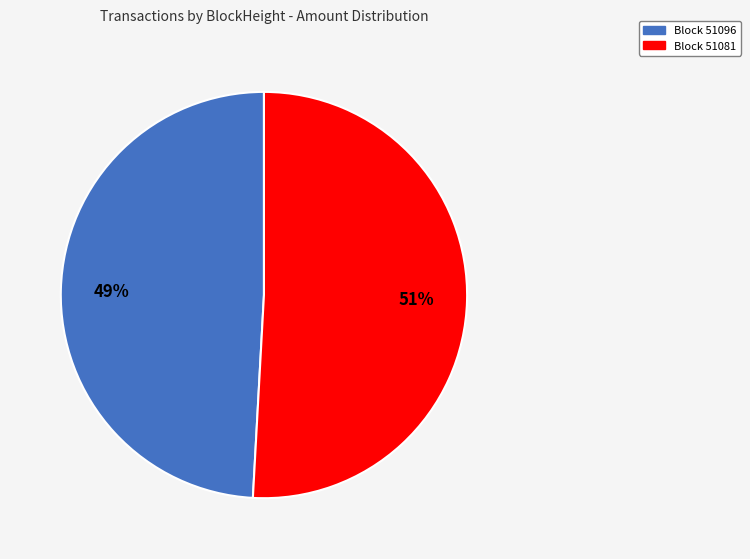

To the nearest percent, what is the difference between the largest and smallest slice percentages?

2%